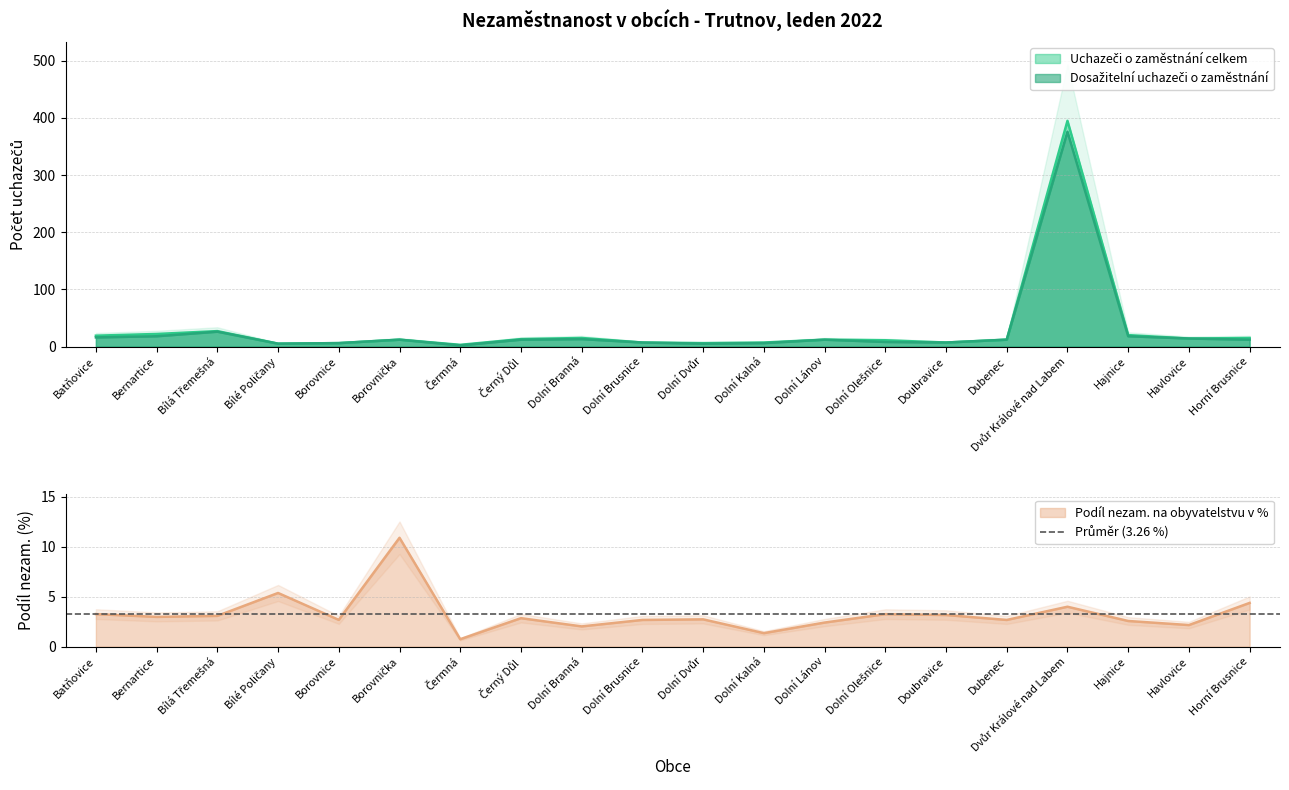

What is the difference between the maximum and second lowest values in the Dosažitelní uchazeči o zaměstnání series?

371.0